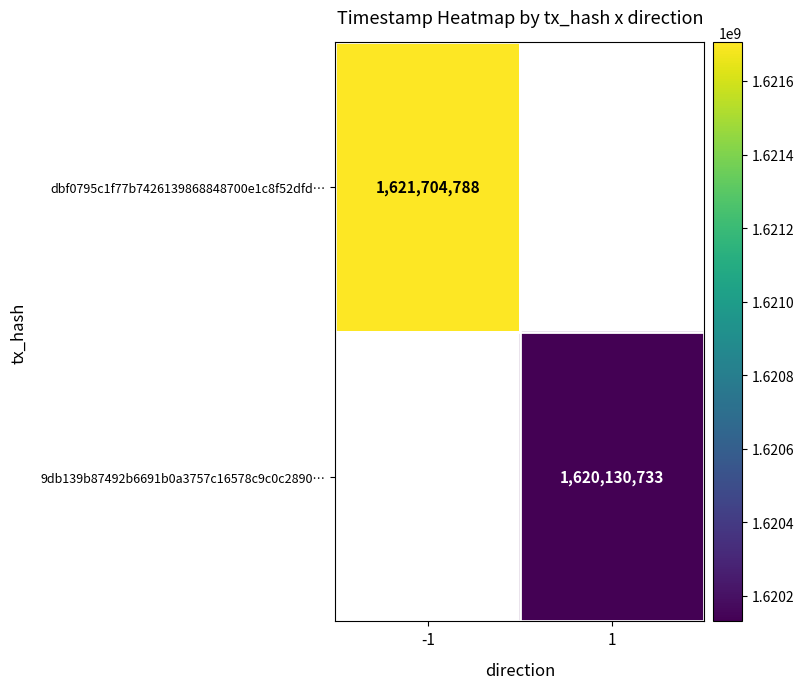

True or false: 9db139b87492b6691b0a3757c16578c9c0c2890… has a value of 1620130733 at 1.

True